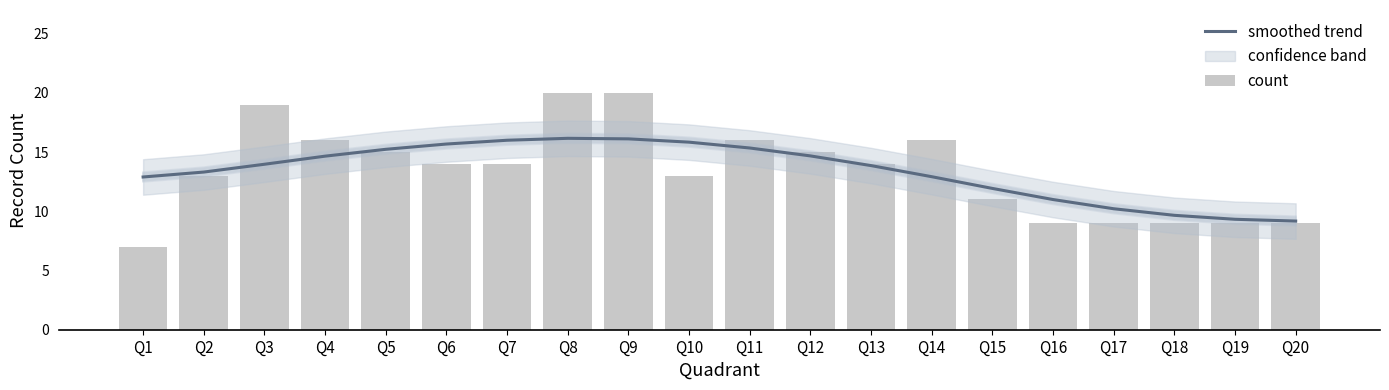

Which label corresponds to the smallest value in the chart?

Q1